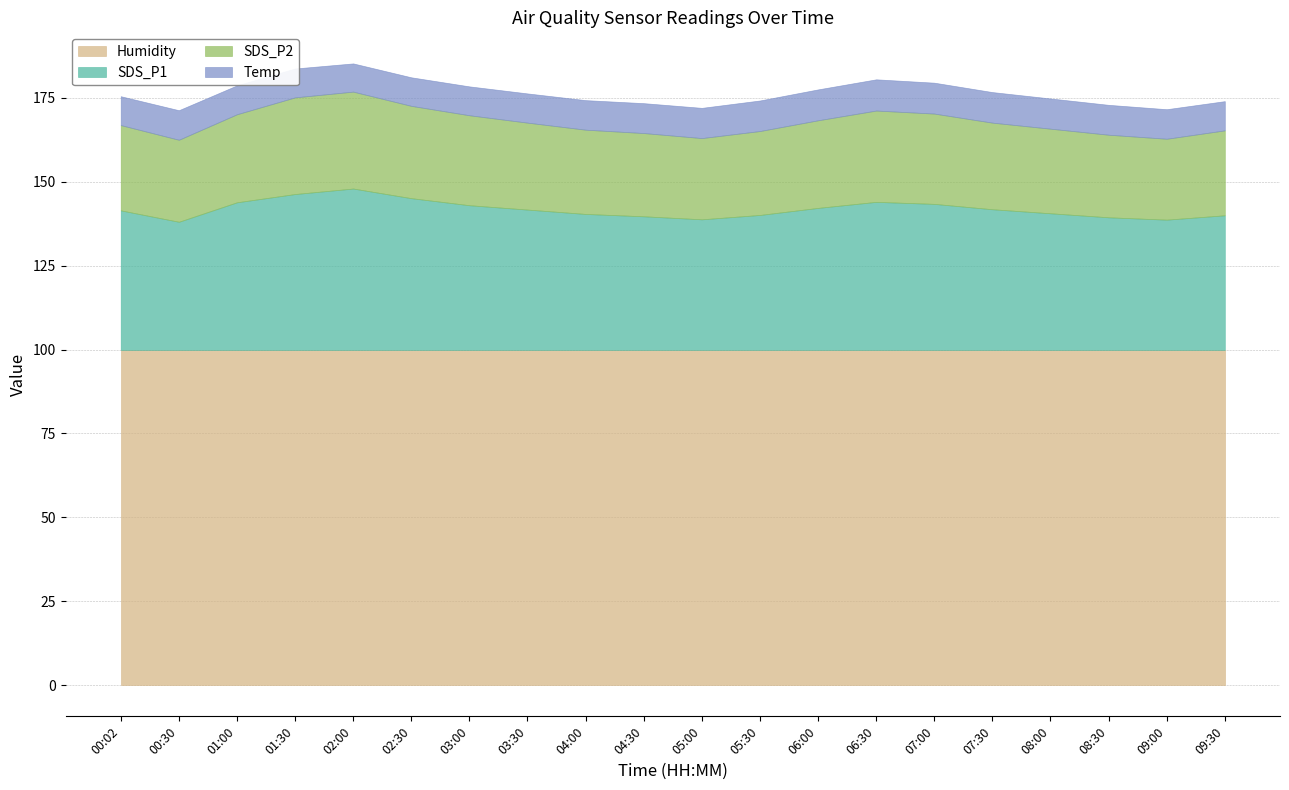

Reading left to right, transcribe all the data shown in this chart.

SDS_P1: 41.6	38.2	44.0	46.4	48.1	45.2	43.1	41.8	40.5	39.8	38.9	40.2	42.3	44.1	43.5	41.9	40.7	39.5	38.8	40.1
SDS_P2: 25.4	24.4	26.2	28.8	28.9	27.5	26.8	25.9	25.1	24.8	24.2	25.0	26.1	27.2	26.9	25.8	25.2	24.6	24.1	25.3
Temp: 8.6	8.8	8.6	8.6	8.4	8.5	8.6	8.7	8.8	8.9	9.0	9.1	9.2	9.3	9.2	9.1	9.0	8.9	8.8	8.7
Humidity: 99.9	99.9	99.9	99.9	99.9	99.9	99.9	99.9	99.9	99.9	99.9	99.9	99.9	99.9	99.9	99.9	99.9	99.9	99.9	99.9